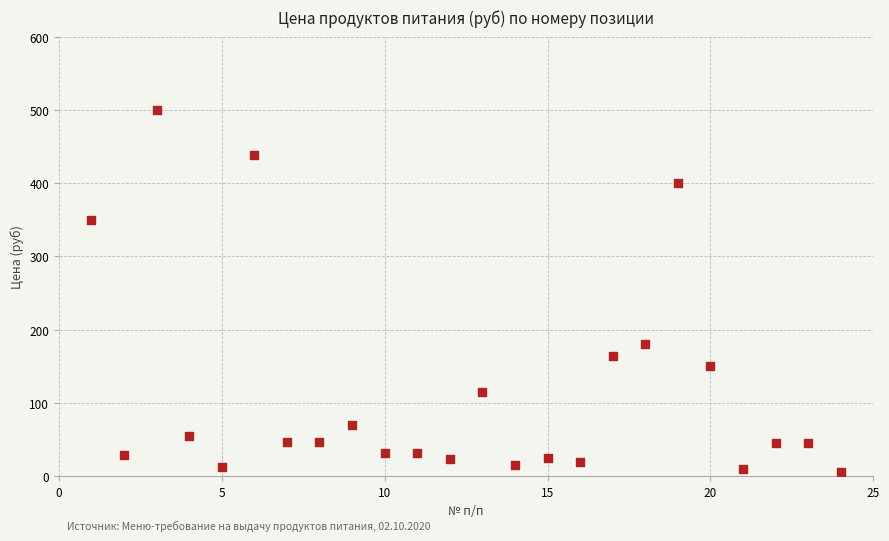

What Y value in the scatter plot is closest to 253?

180.0